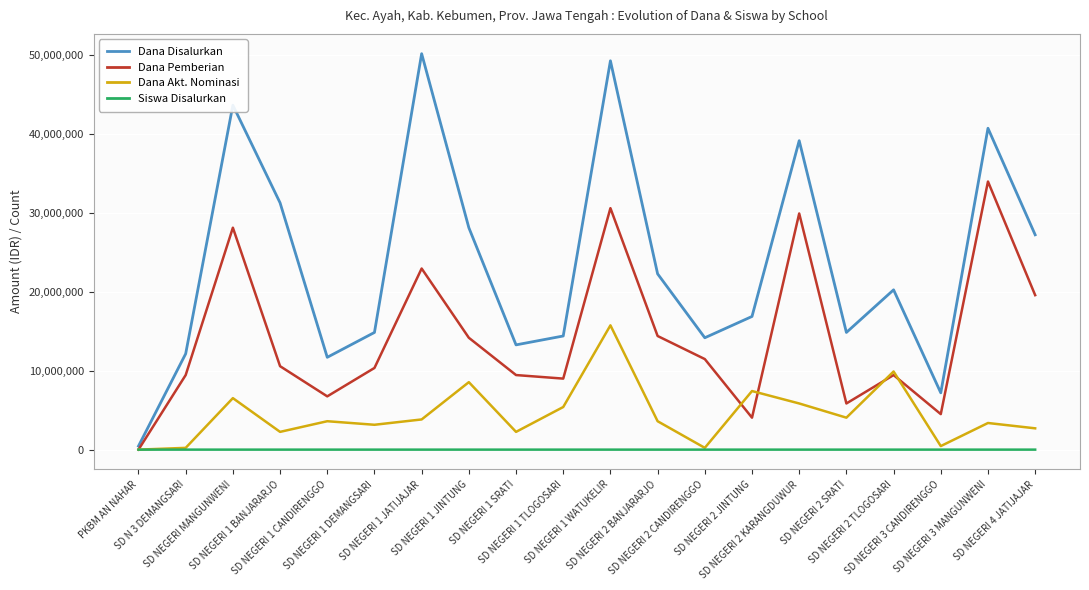

At which category is the sum across all series the highest?

SD NEGERI 1 WATUKELIR